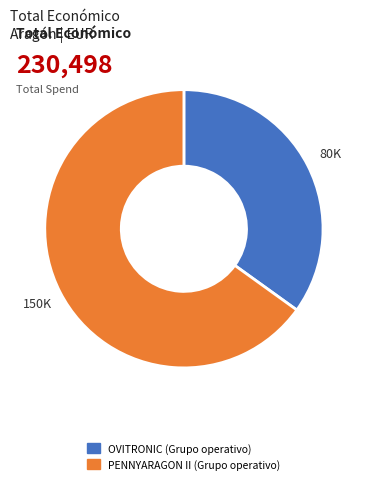

Rank the categories by value from lowest to highest.

OVITRONIC (Grupo operativo), PENNYARAGON II (Grupo operativo)